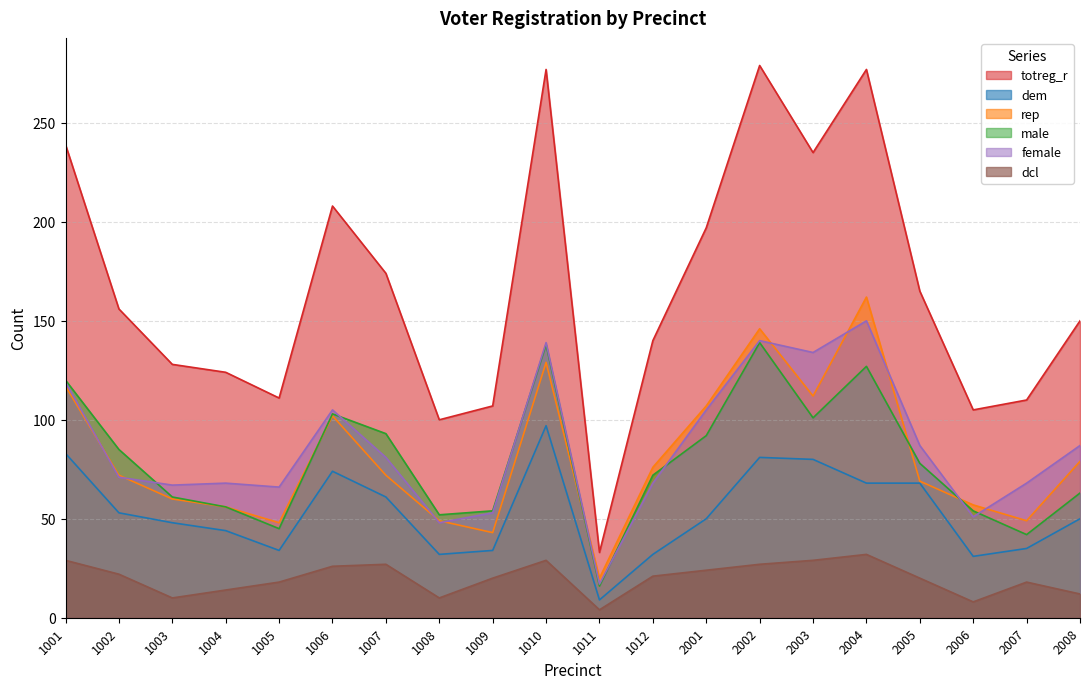

Is it true that totreg_r equals 235 at 2003?

True